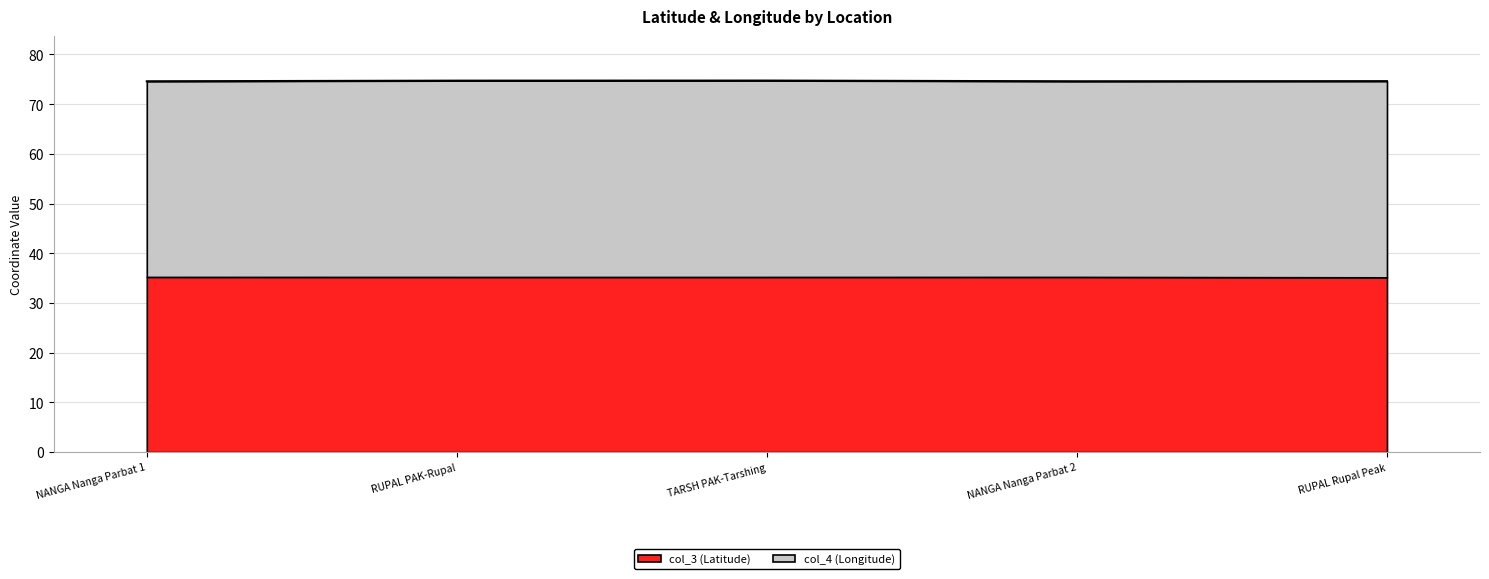

Count the number of categories in the chart.

5